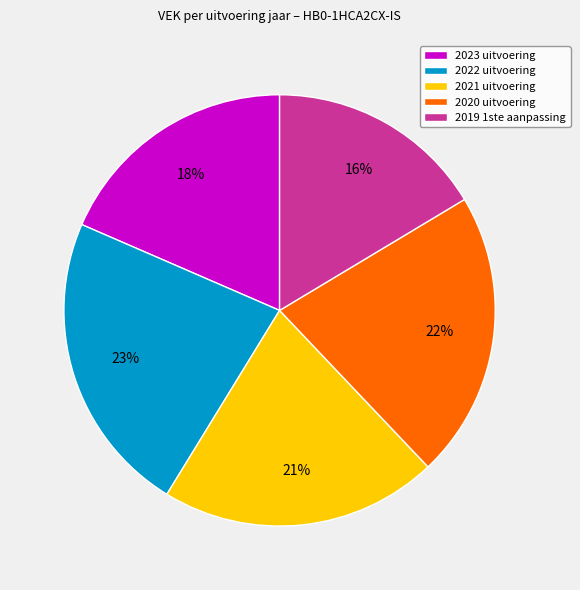

Do 2023 uitvoering and 2021 uitvoering together represent more than half of the pie?

No